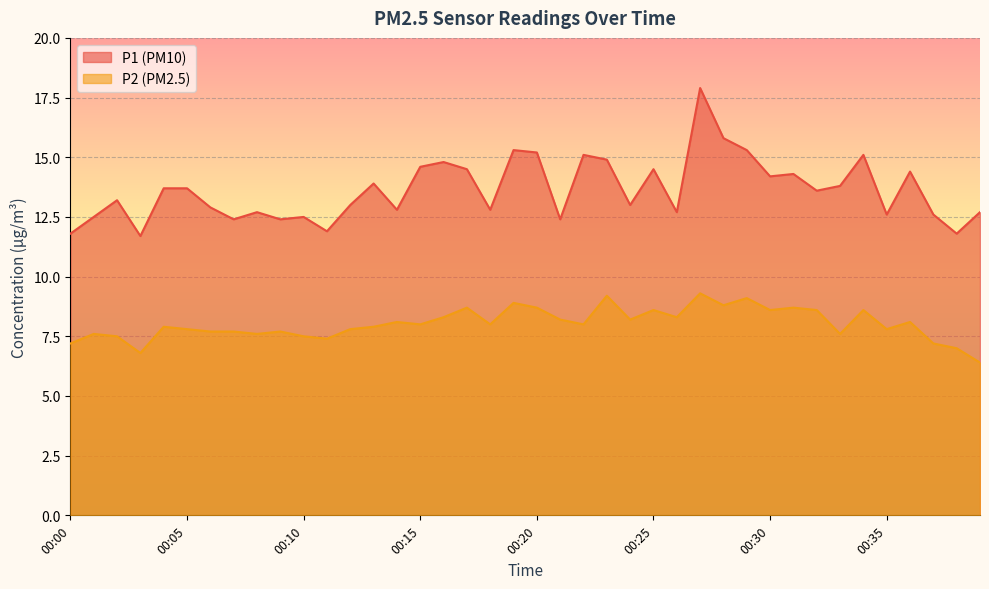

Reading left to right, list all the values displayed in this chart.

P1: 00:00=11.8	00:01=12.5	00:02=13.2	00:03=11.7	00:04=13.7	00:05=13.7	00:06=12.9	00:07=12.4	00:08=12.7	00:09=12.4	00:10=12.5	00:11=11.9	00:12=13.0	00:13=13.9	00:14=12.8	00:15=14.6	00:16=14.8	00:17=14.5	00:18=12.8	00:19=15.3	00:20=15.2	00:21=12.4	00:22=15.1	00:23=14.9	00:24=13.0	00:25=14.5	00:26=12.7	00:27=17.9	00:28=15.8	00:29=15.3	00:30=14.2	00:31=14.3	00:32=13.6	00:33=13.8	00:34=15.1	00:35=12.6	00:36=14.4	00:37=12.6	00:38=11.8	00:39=12.7
P2: 00:00=7.2	00:01=7.6	00:02=7.5	00:03=6.8	00:04=7.9	00:05=7.8	00:06=7.7	00:07=7.7	00:08=7.6	00:09=7.7	00:10=7.5	00:11=7.4	00:12=7.8	00:13=7.9	00:14=8.1	00:15=8.0	00:16=8.3	00:17=8.7	00:18=8.0	00:19=8.9	00:20=8.7	00:21=8.2	00:22=8.0	00:23=9.2	00:24=8.2	00:25=8.6	00:26=8.3	00:27=9.3	00:28=8.8	00:29=9.1	00:30=8.6	00:31=8.7	00:32=8.6	00:33=7.6	00:34=8.6	00:35=7.8	00:36=8.1	00:37=7.2	00:38=7.0	00:39=6.4